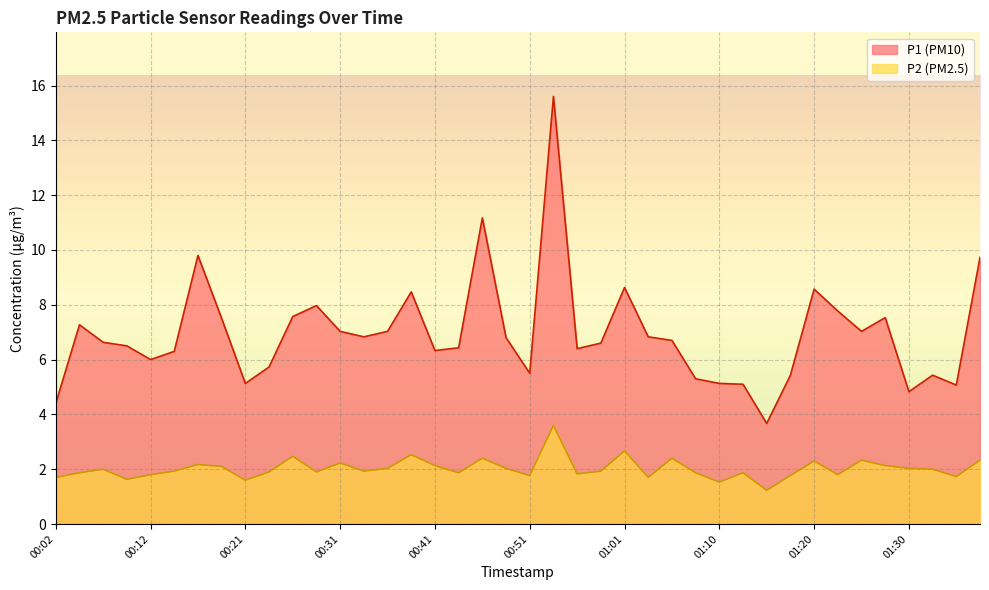

Rank the series by their maximum value, from lowest to highest.

P2 (PM2.5), P1 (PM10)